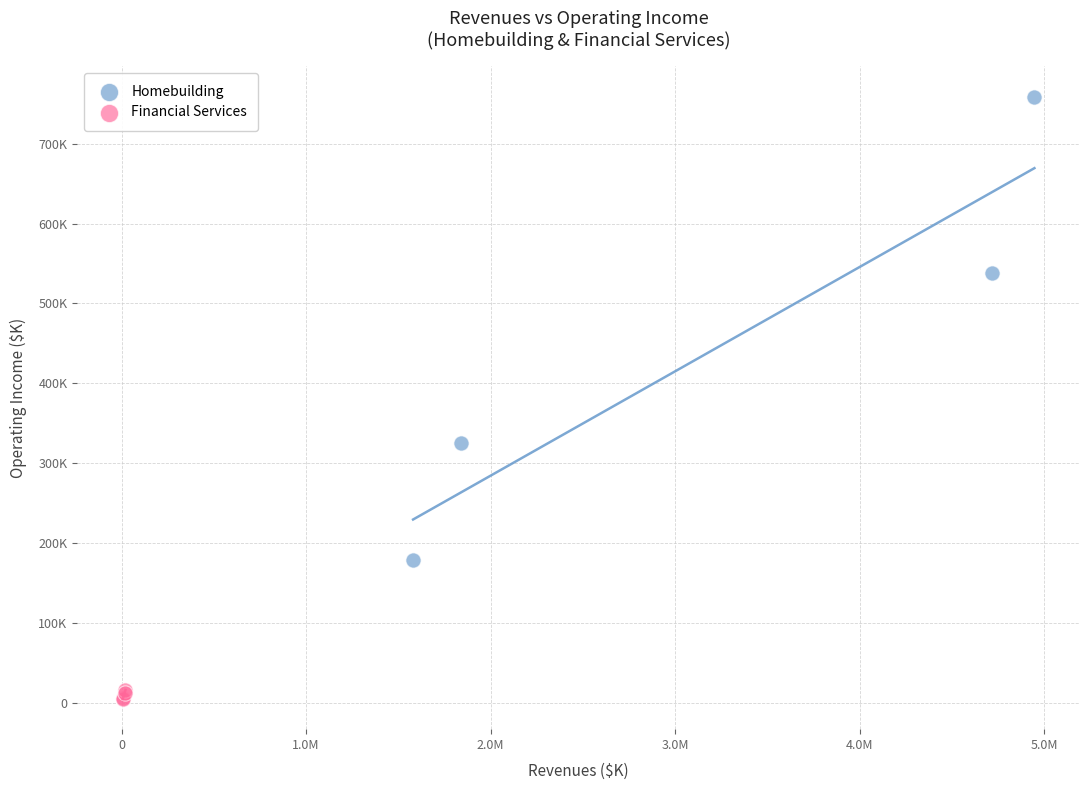

What are all the series names shown in the legend?

Homebuilding, Financial Services